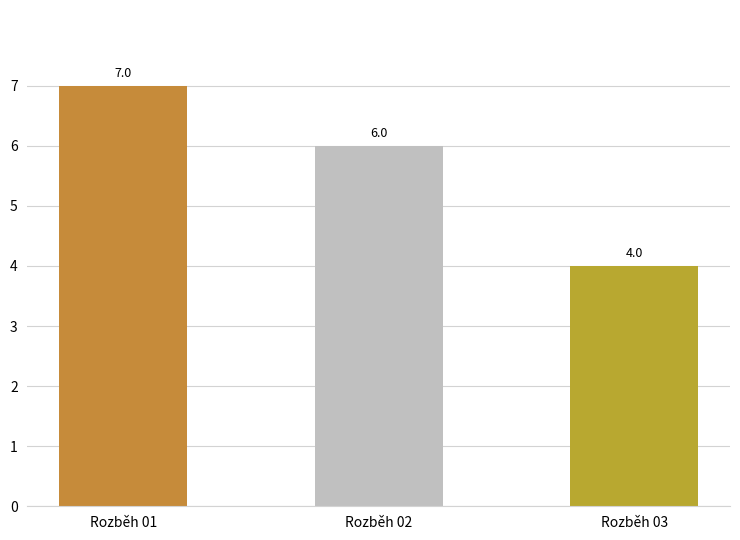

What is the value of the 1st bar from the left?

7